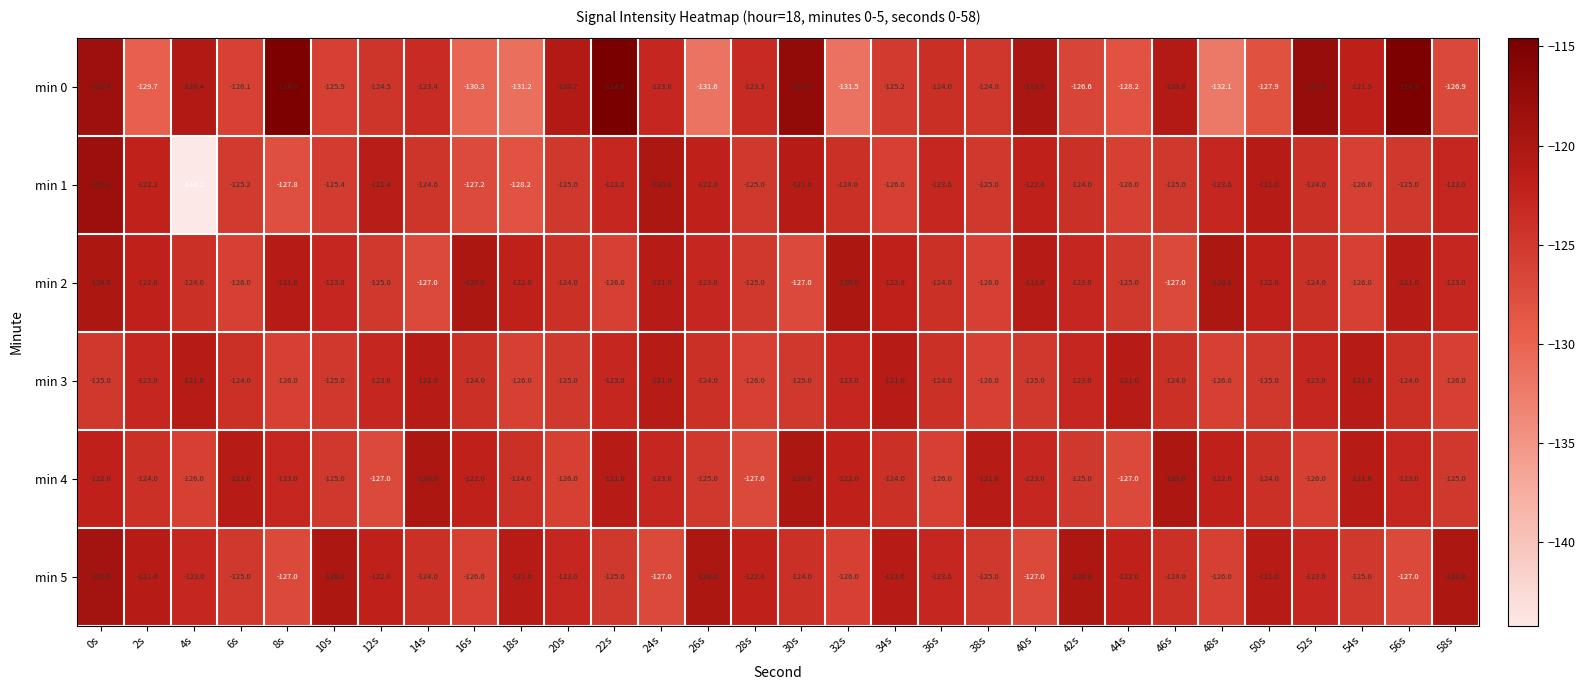

Where is min 1 nearest to the value -131?

18s